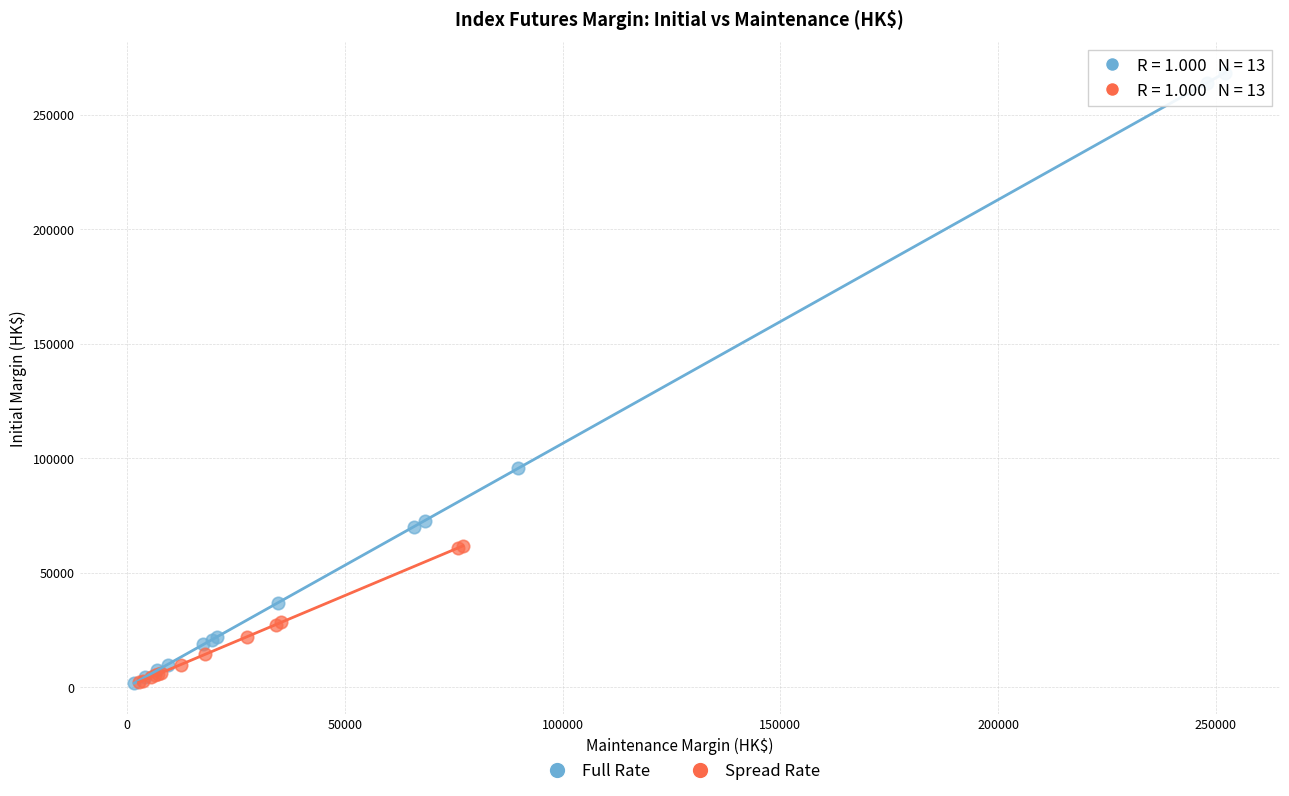

Which series has the widest spread of Y values?

Full Rate